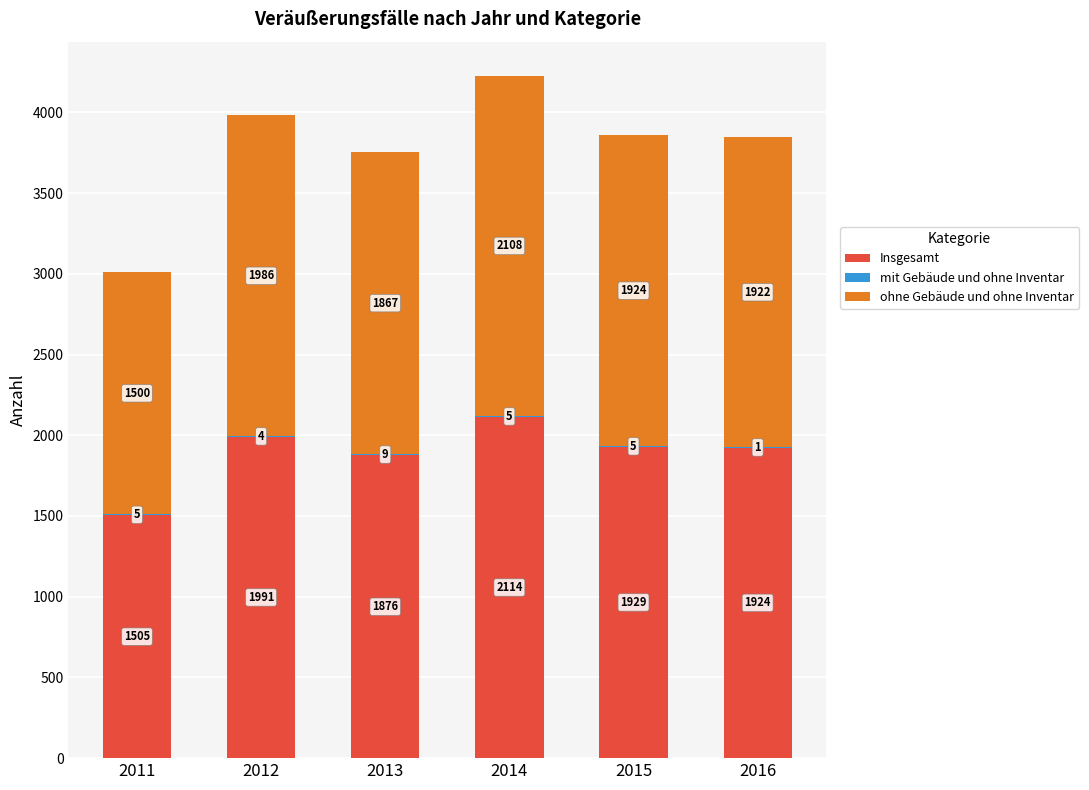

The Insgesamt series shows 1929 at 2015. True or false?

True